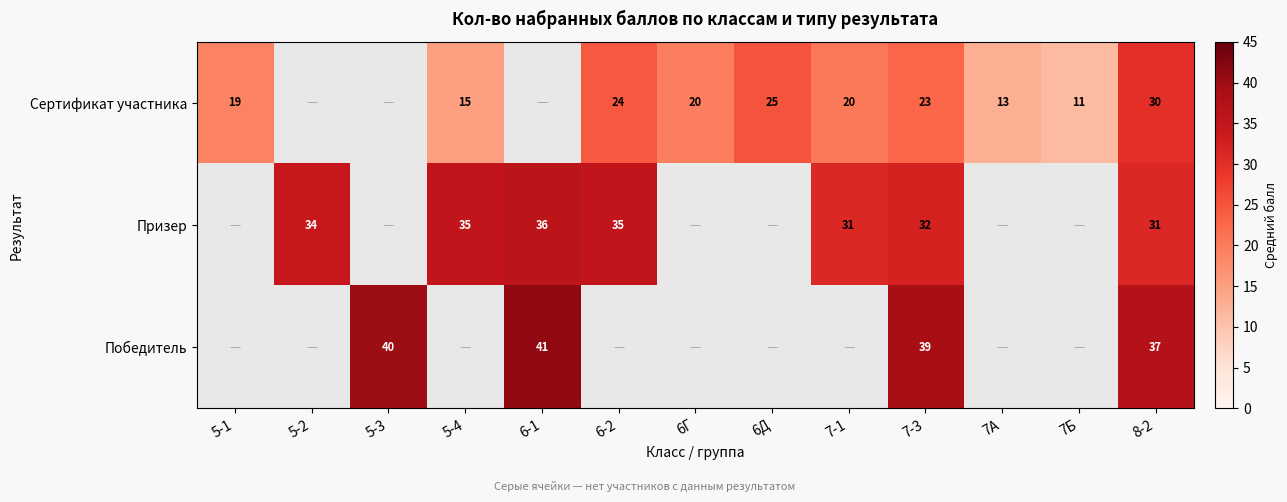

Is it true that Победитель equals 63 at 8-2?

False